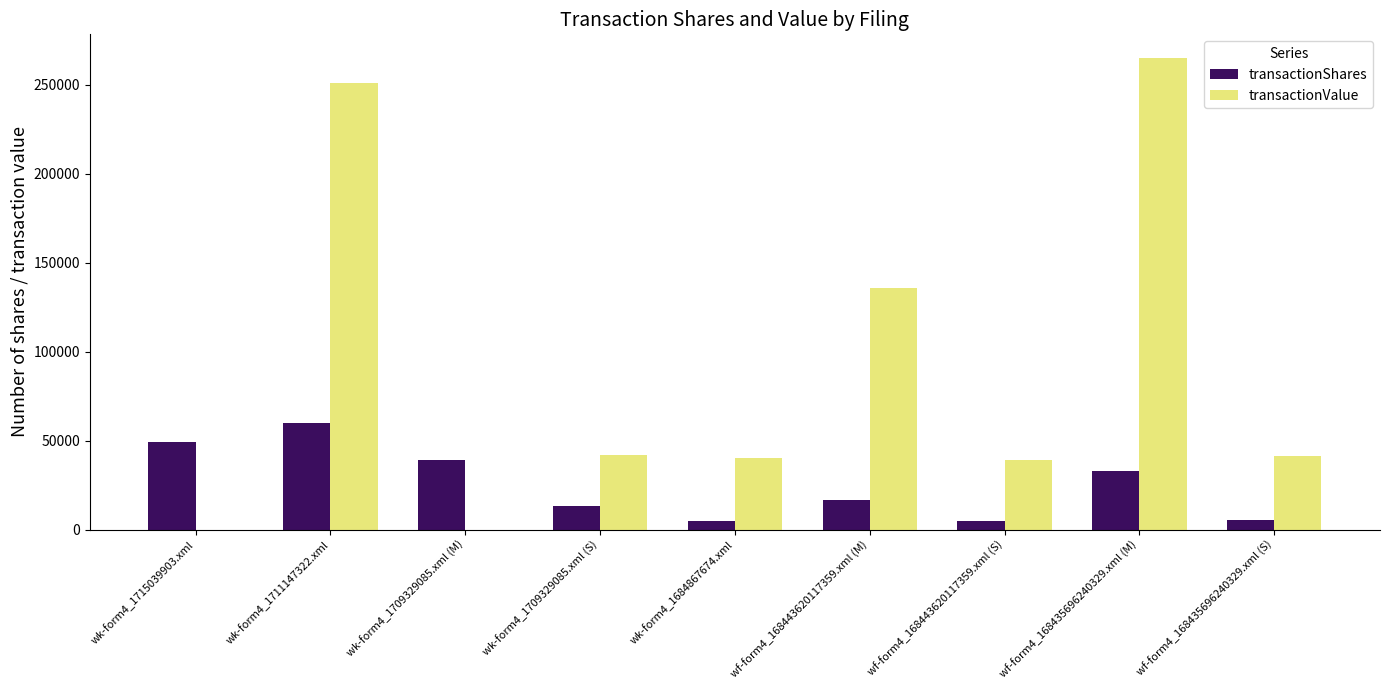

Between wk-form4_1709329085.xml (M) and wf-form4_168435696240329.xml (M), which series saw the biggest shift?

transactionValue